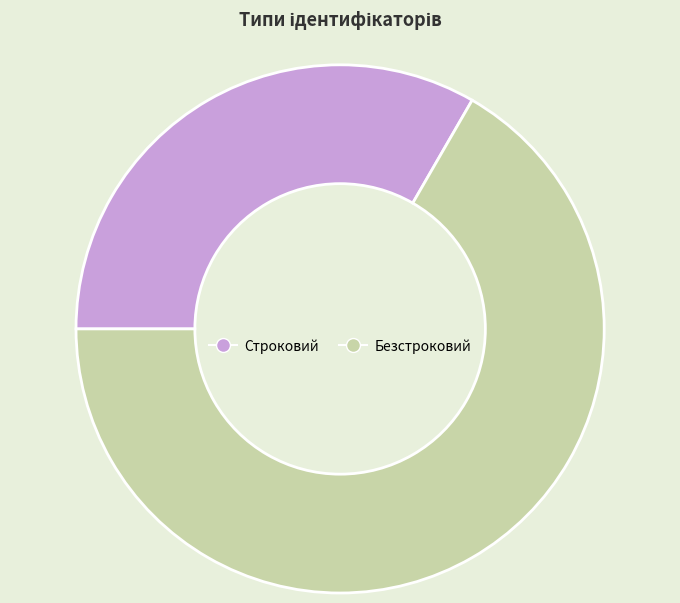

How many segments does this pie chart have?

2